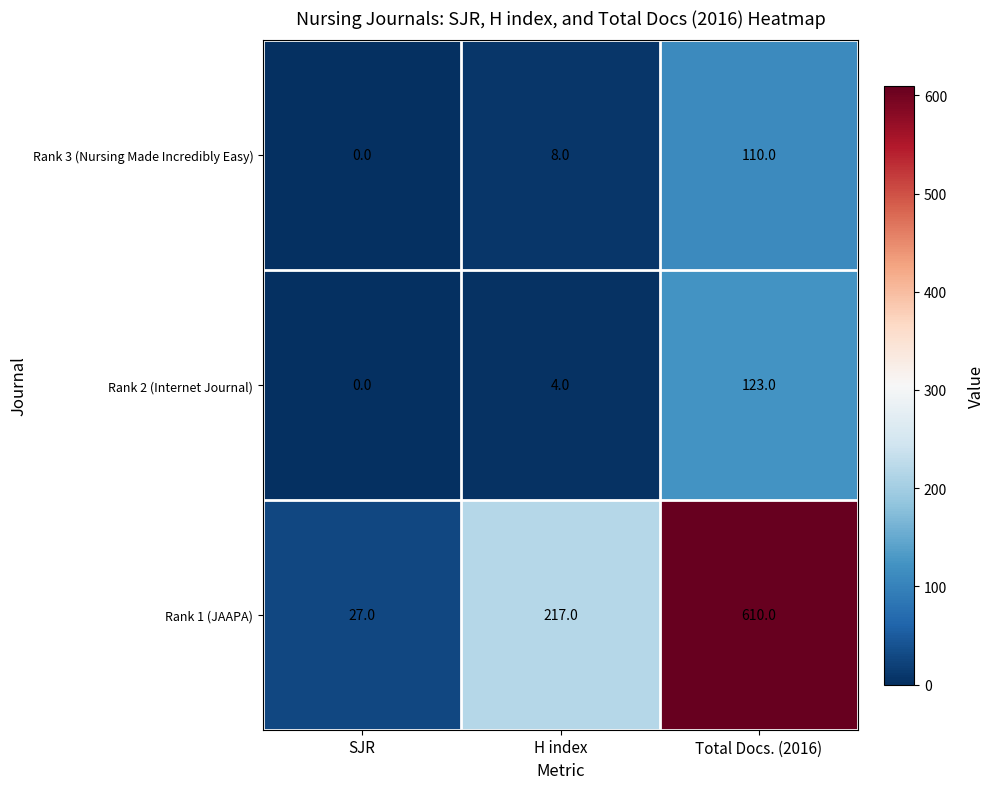

What is the difference between the maximum and second lowest values in the Rank 3 (Nursing Made Incredibly Easy) series?

102